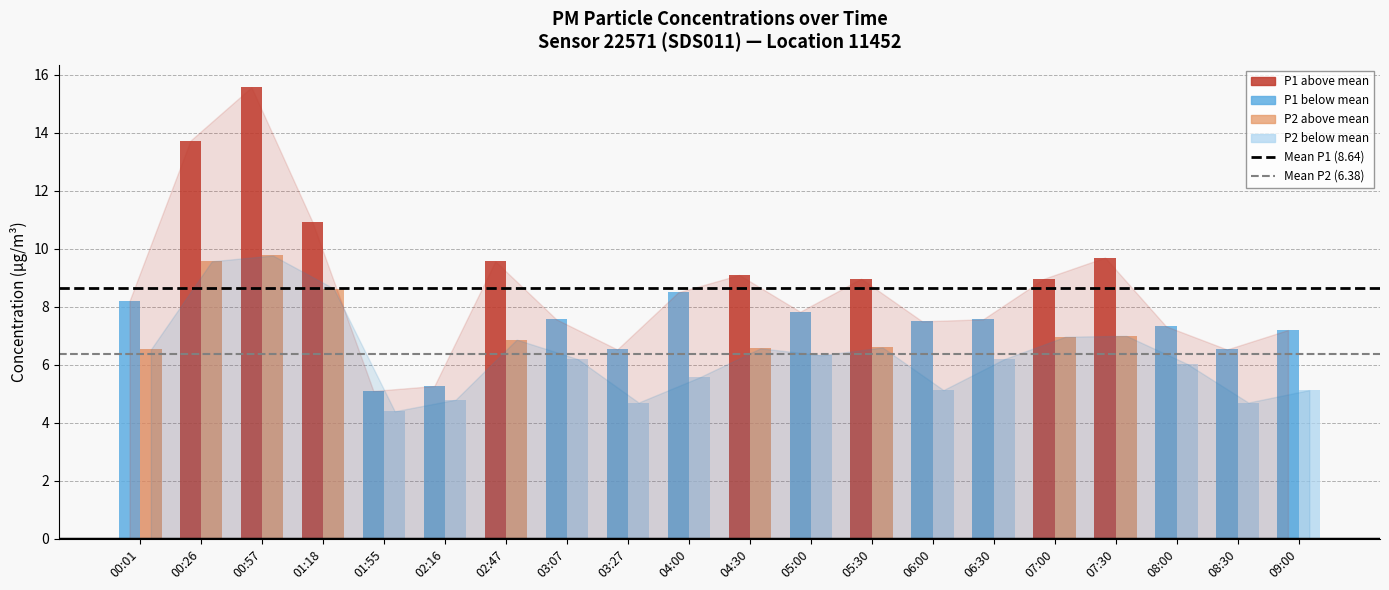

Where is P2 nearest to the value 7?

07:30